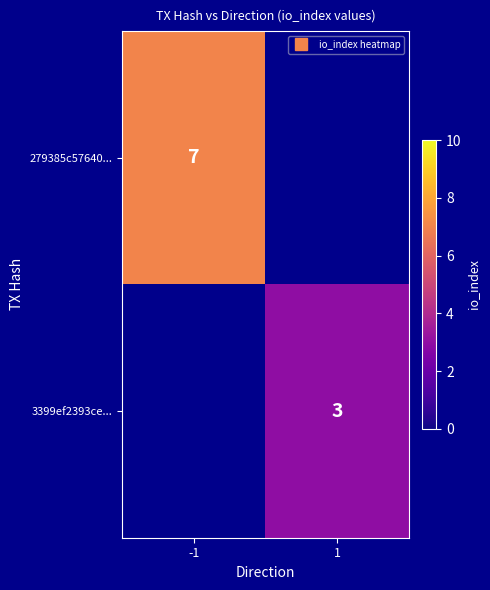

At how many categories does at least one series exceed 3?

1